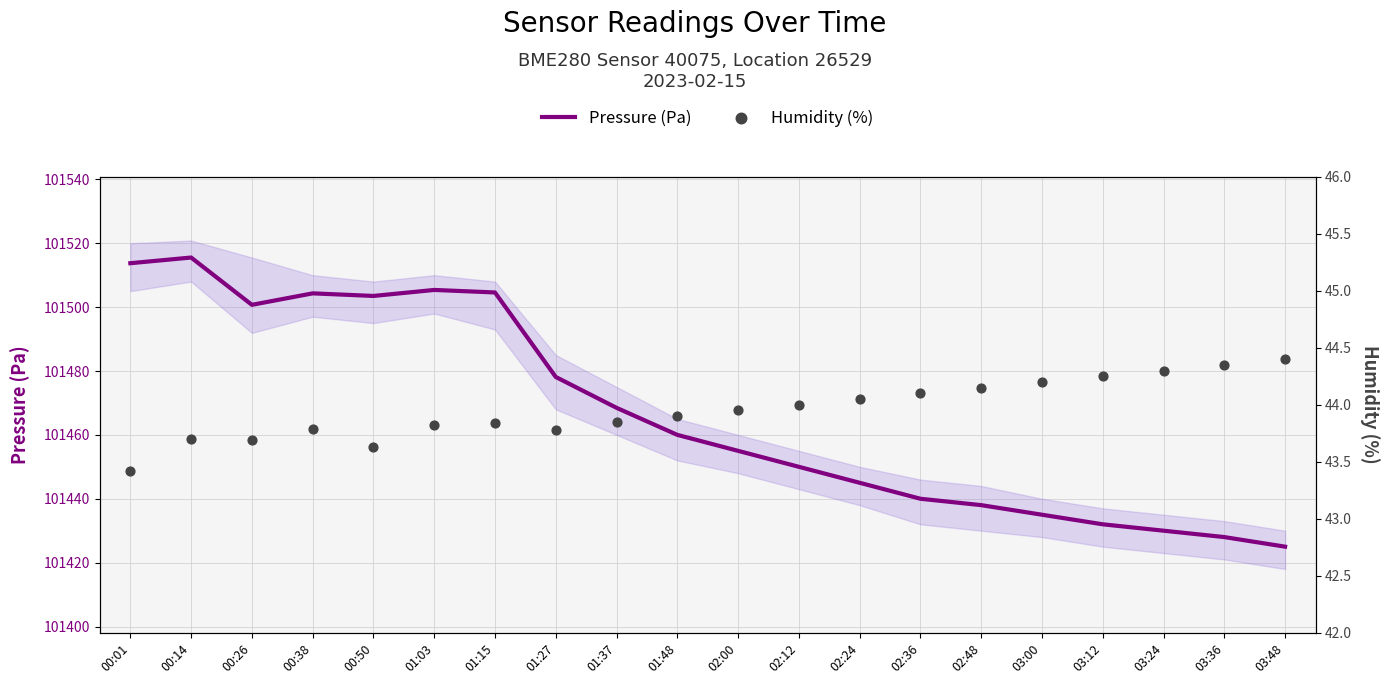

Which series has the largest Y range (max minus min)?

Pressure (Pa)